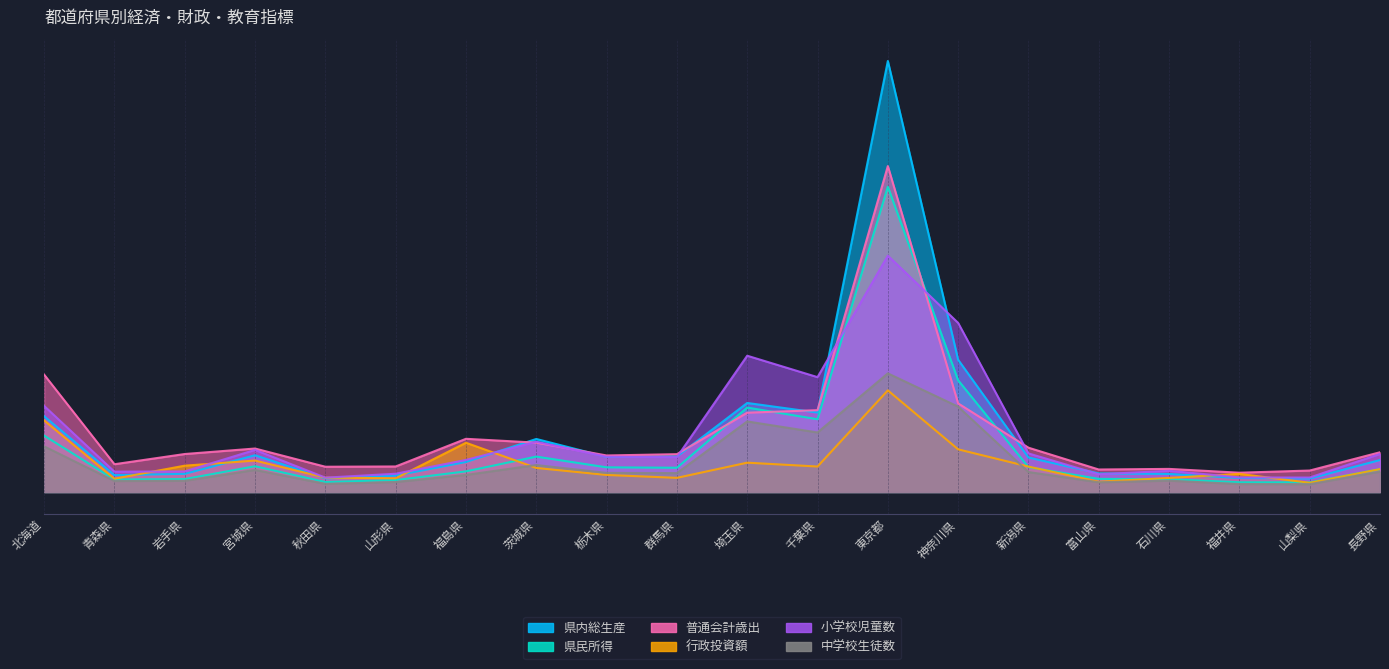

Which series has the widest spread of values?

県内総生産